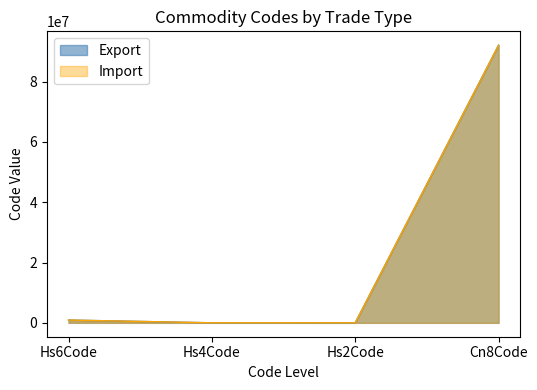

What is the difference between the Import values at Cn8Code and Hs4Code?

92090191